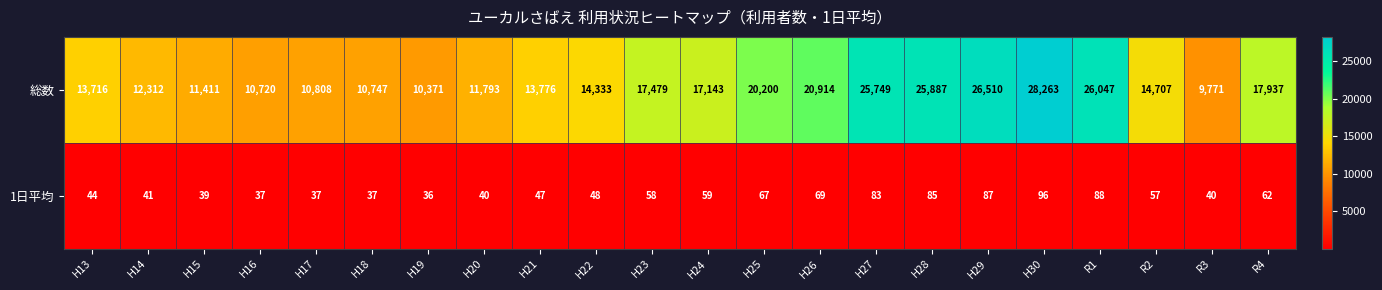

What is the difference between the maximum and second lowest values in the 1日平均 series?

59